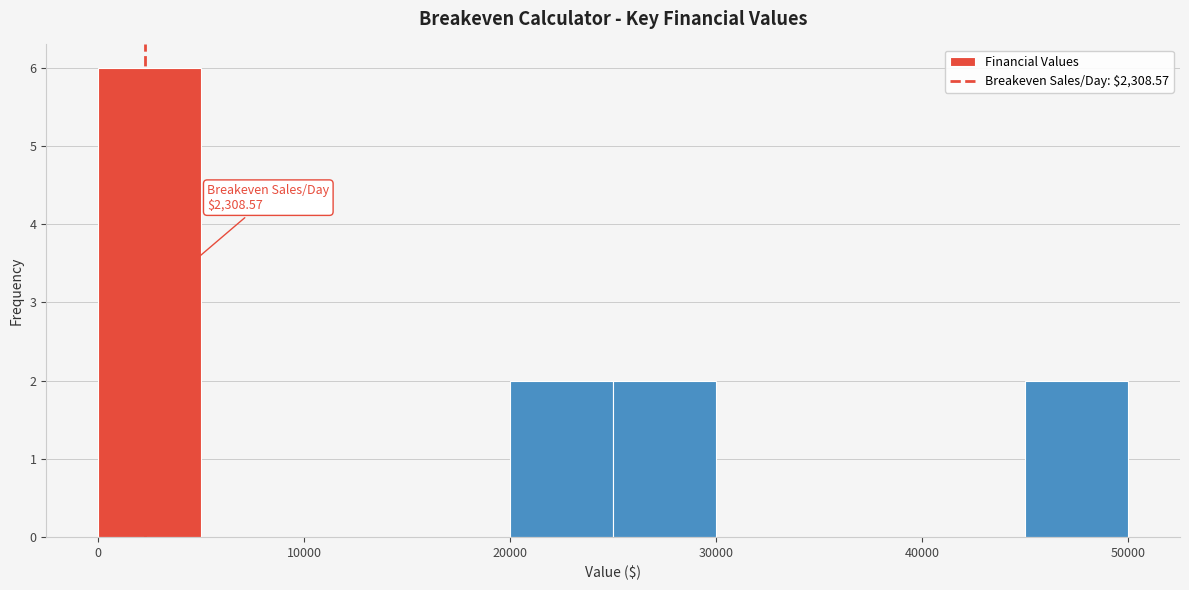

Which range on the x-axis has the tallest bar?

0 to 5000